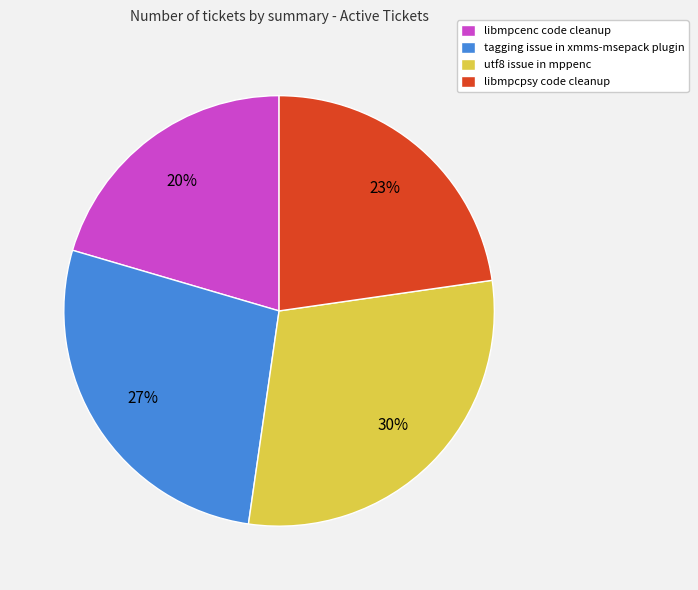

To the nearest percent, what is the difference between the libmpcenc code cleanup and tagging issue in xmms-msepack plugin slice percentages?

7%